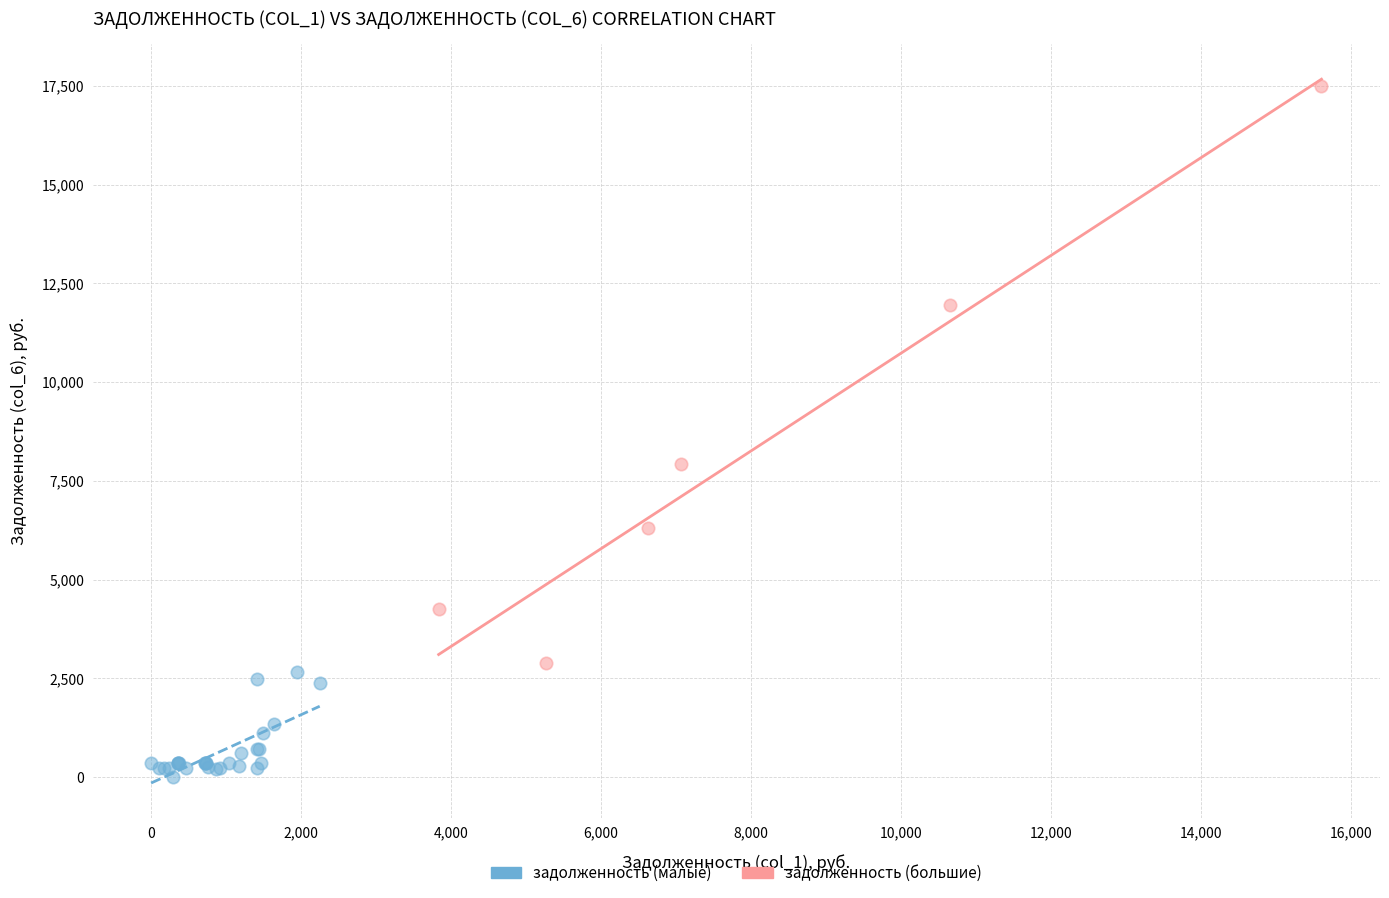

Which series has the largest Y range (max minus min)?

задолженность (большие)